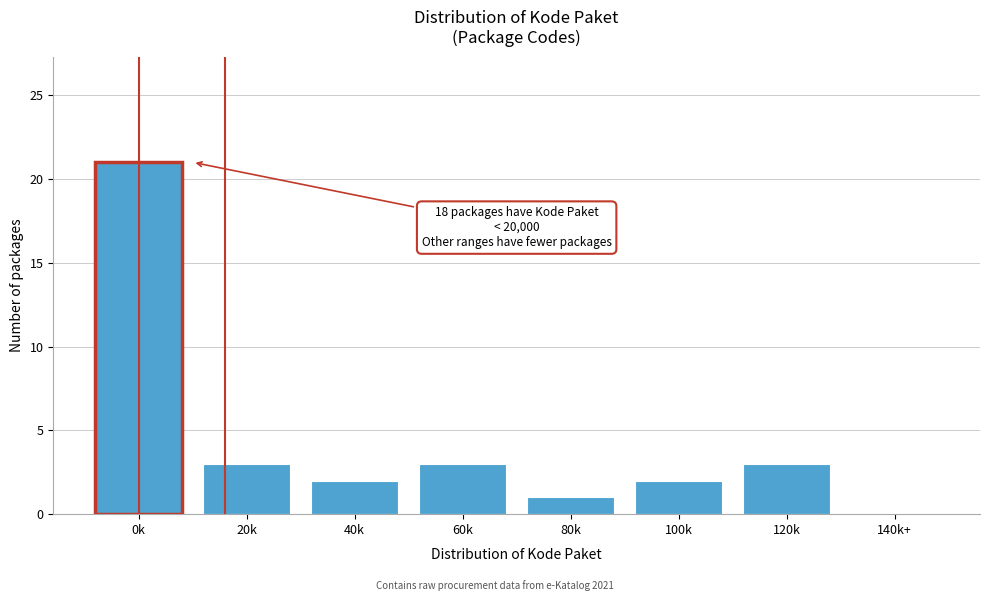

Reading left to right, extract all data points from this chart.

0k=21	20k=3	40k=2	60k=3	80k=1	100k=2	120k=3	140k+=0